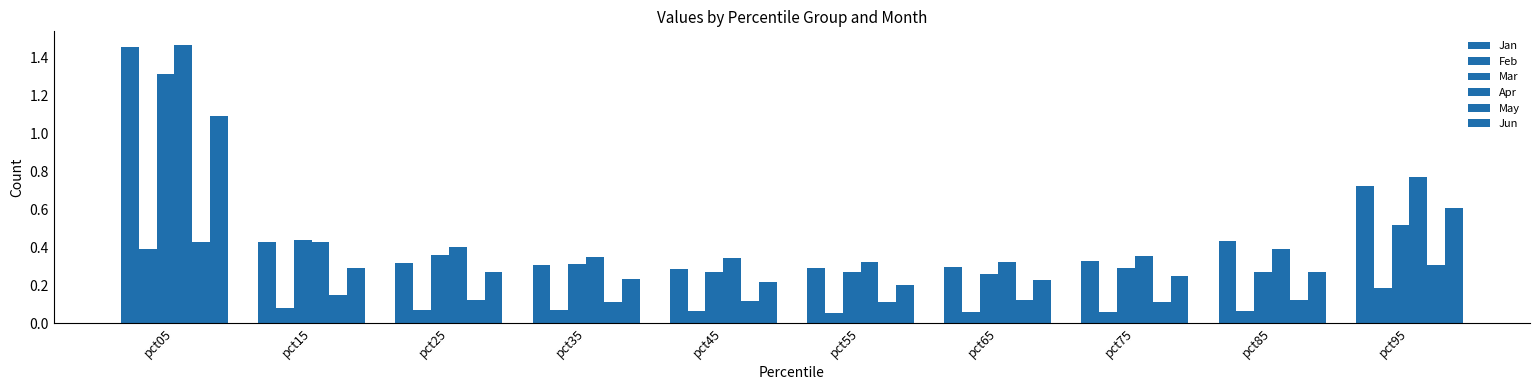

How many bars are there in total?

60